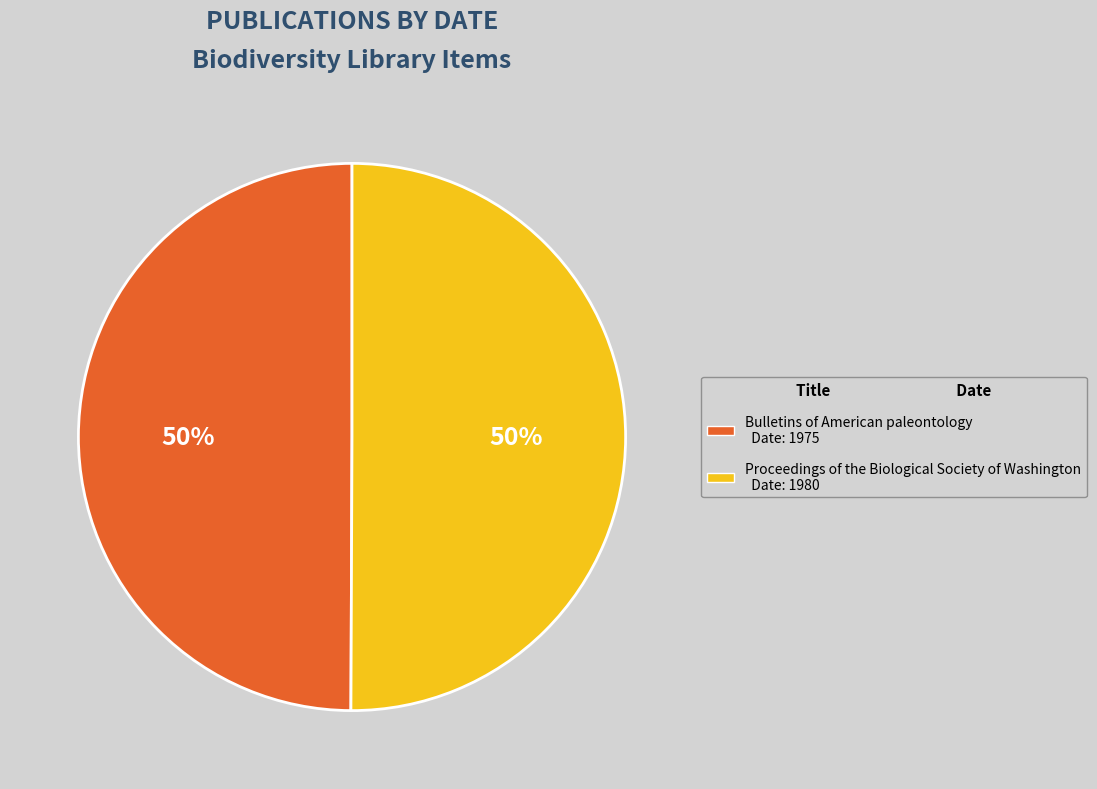

What is the ratio of the value at Proceedings of the Biological Society of Washington to the value at Bulletins of American paleontology?

1.0